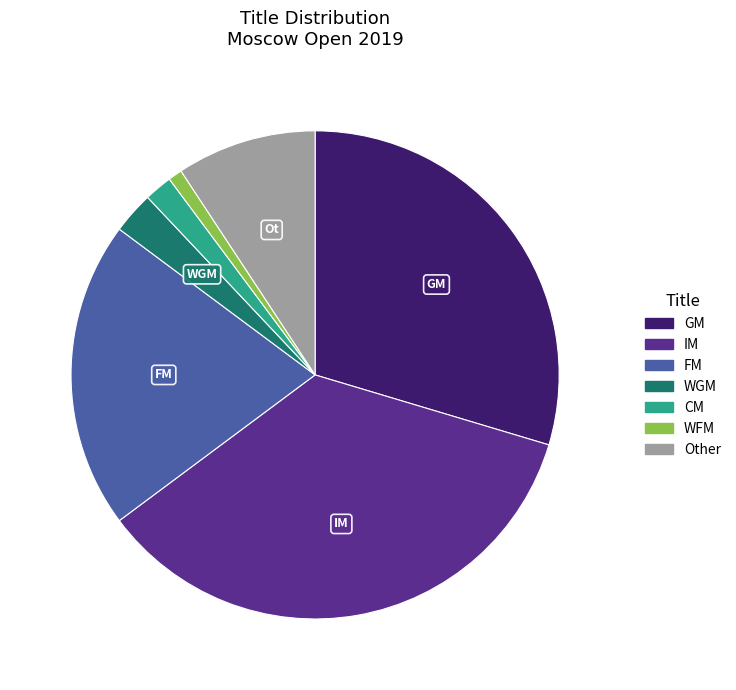

How many slices are in this pie chart?

7